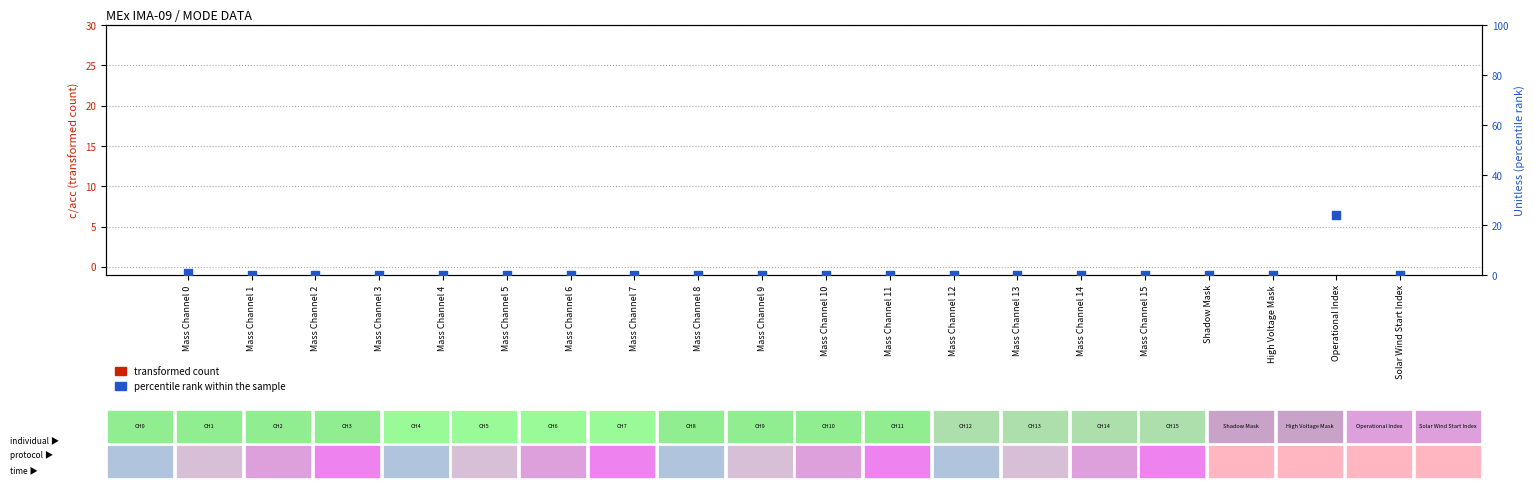

At which category is the sum across all series the highest?

Operational Index